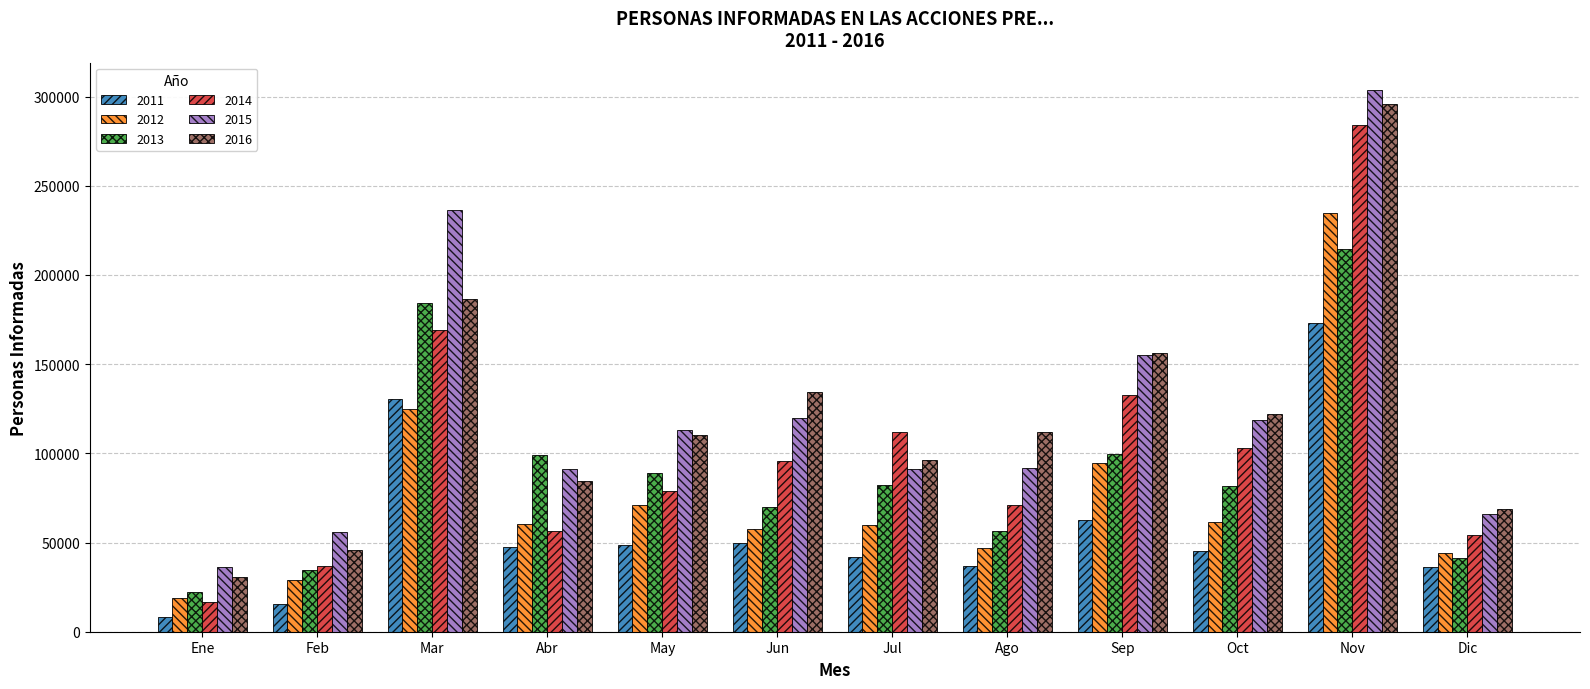

At which category is the sum across all series the highest?

Nov